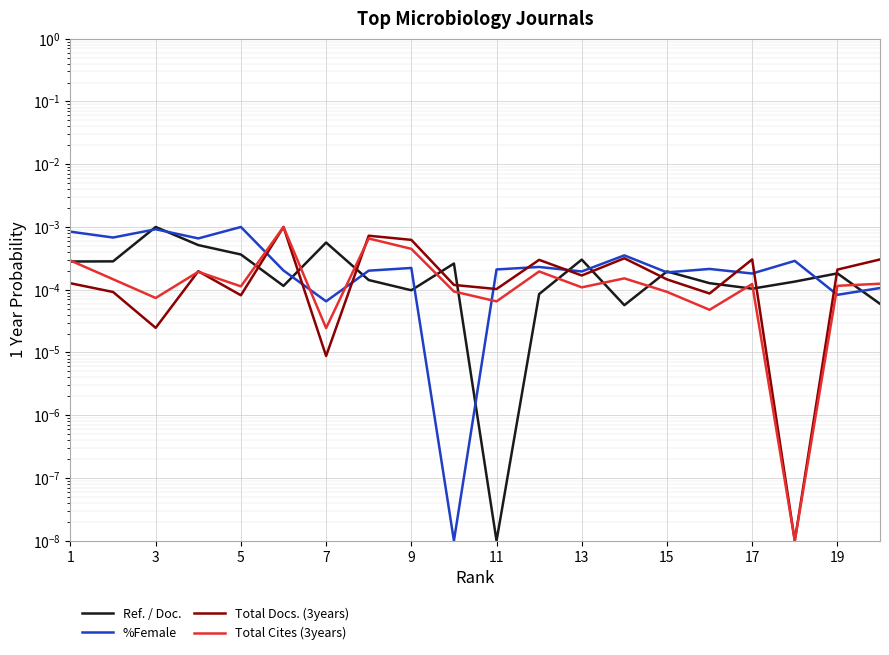

In %Female, how many points are higher than both neighbors (excluding endpoints)?

7